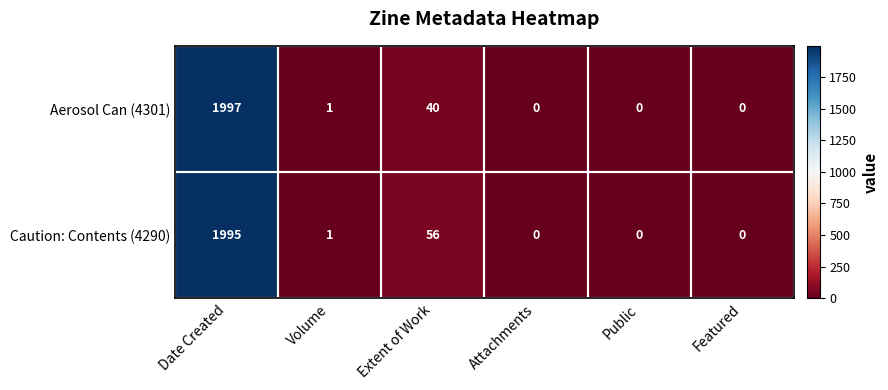

At how many categories does at least one series exceed 707?

1